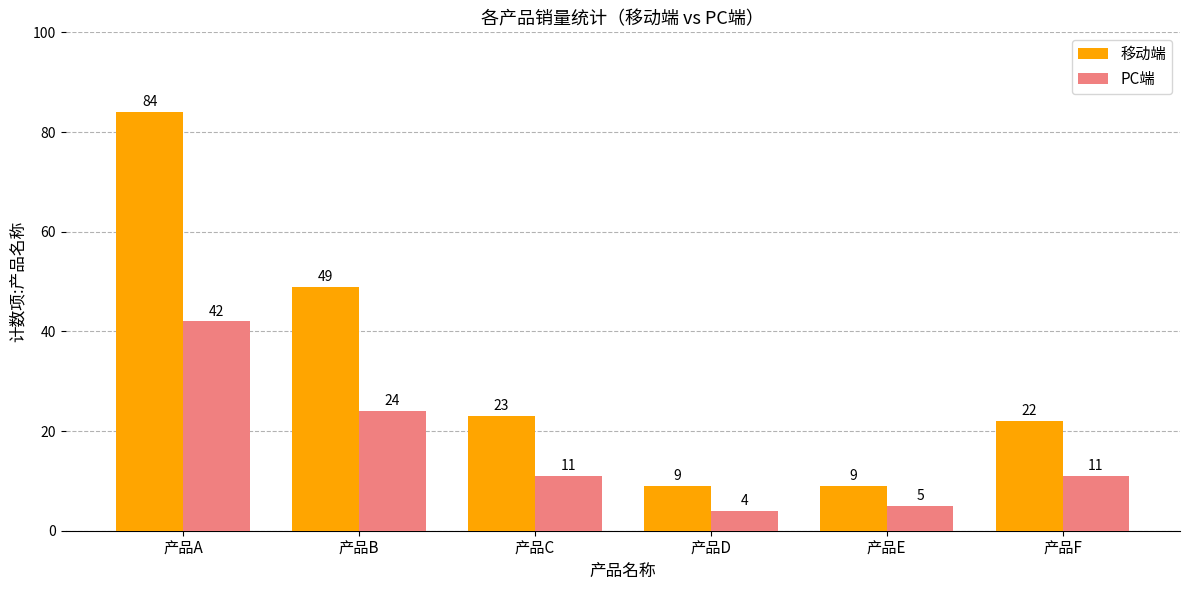

What is the difference between the maximum and second lowest values in the PC端 series?

37